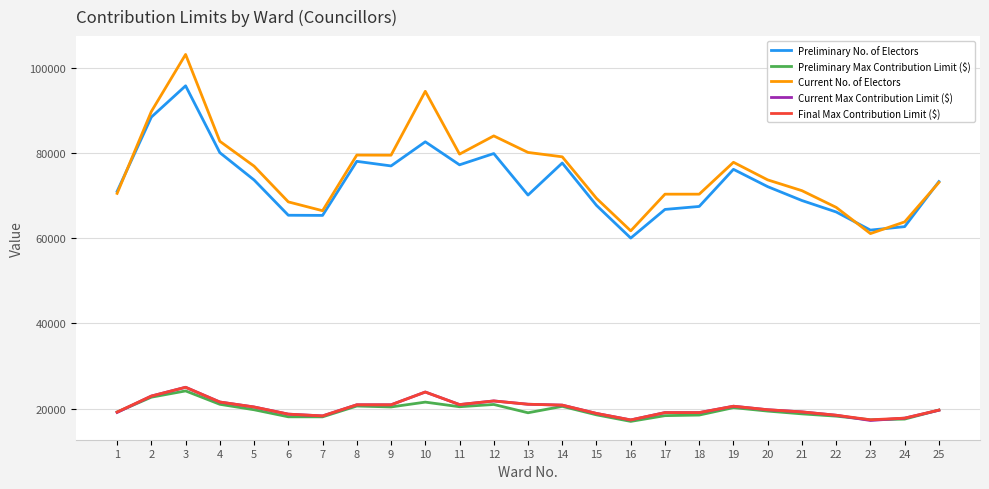

What is the sum of the Current Max Contribution Limit ($) values at 12 and 13?

42813.2